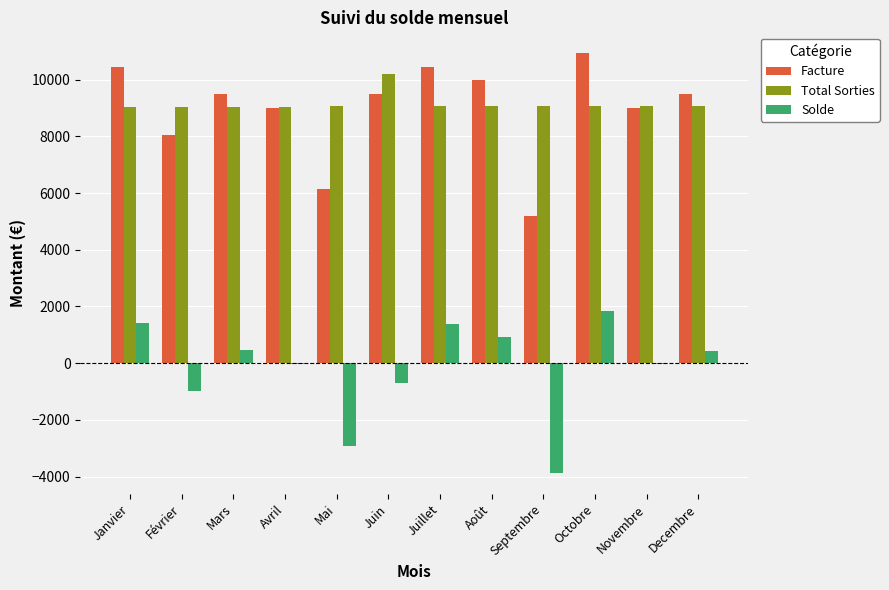

What is the total value across all series at Juillet?

20899.6